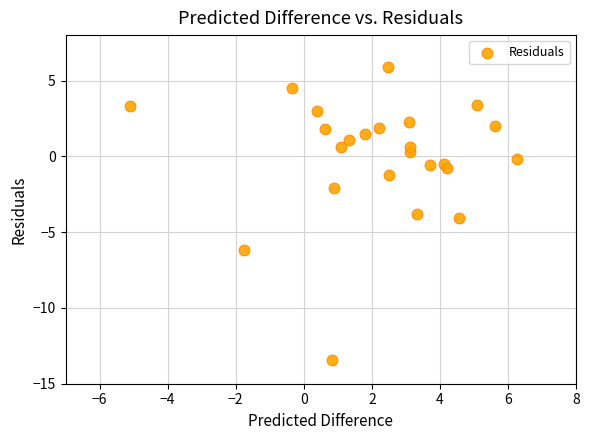

What is the range of X values (max minus min)?

11.4